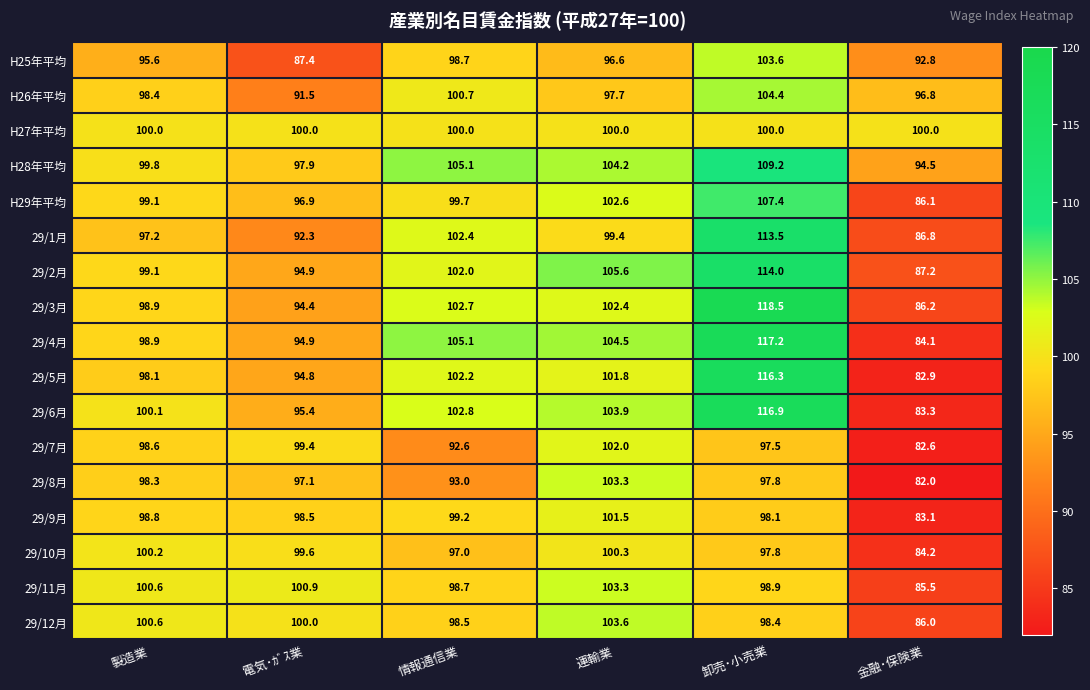

What is the difference between the maximum and minimum values in the 29/12月 series?

17.6